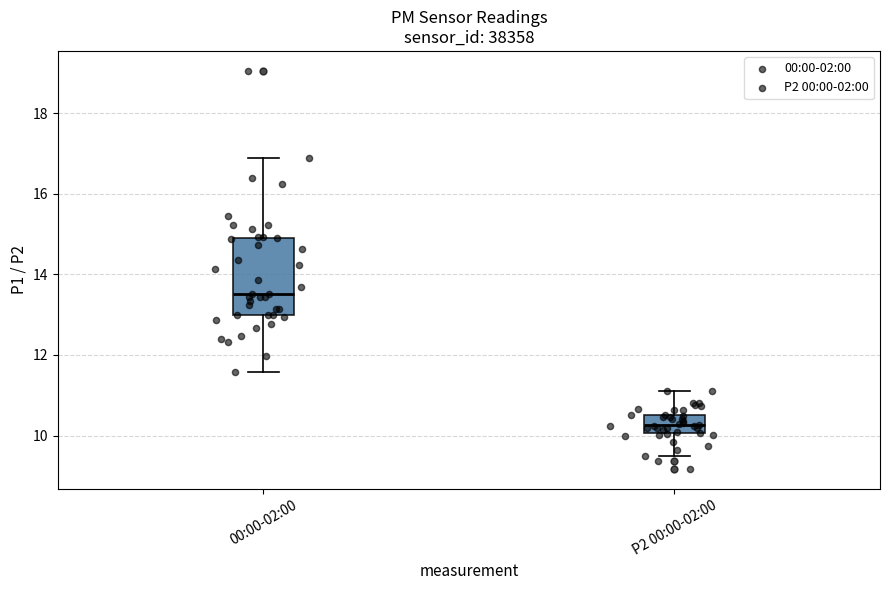

Which box's median line is the highest?

00:00-02:00